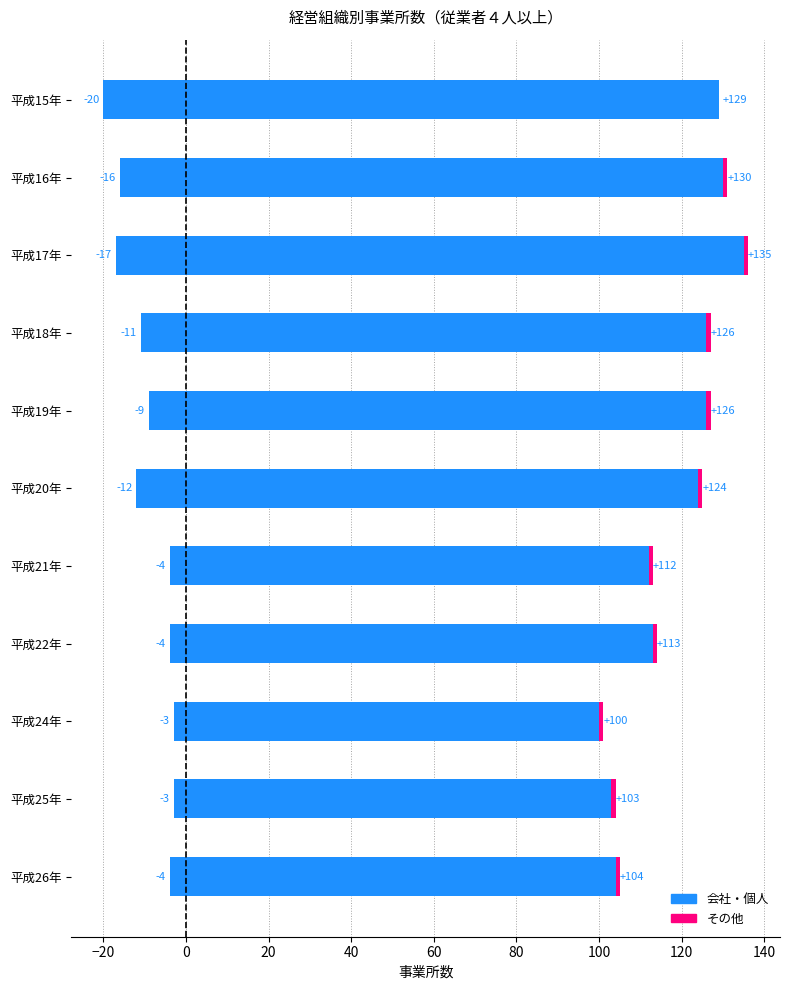

True or false: 個人 has a value of -1 at 平成22年.

False